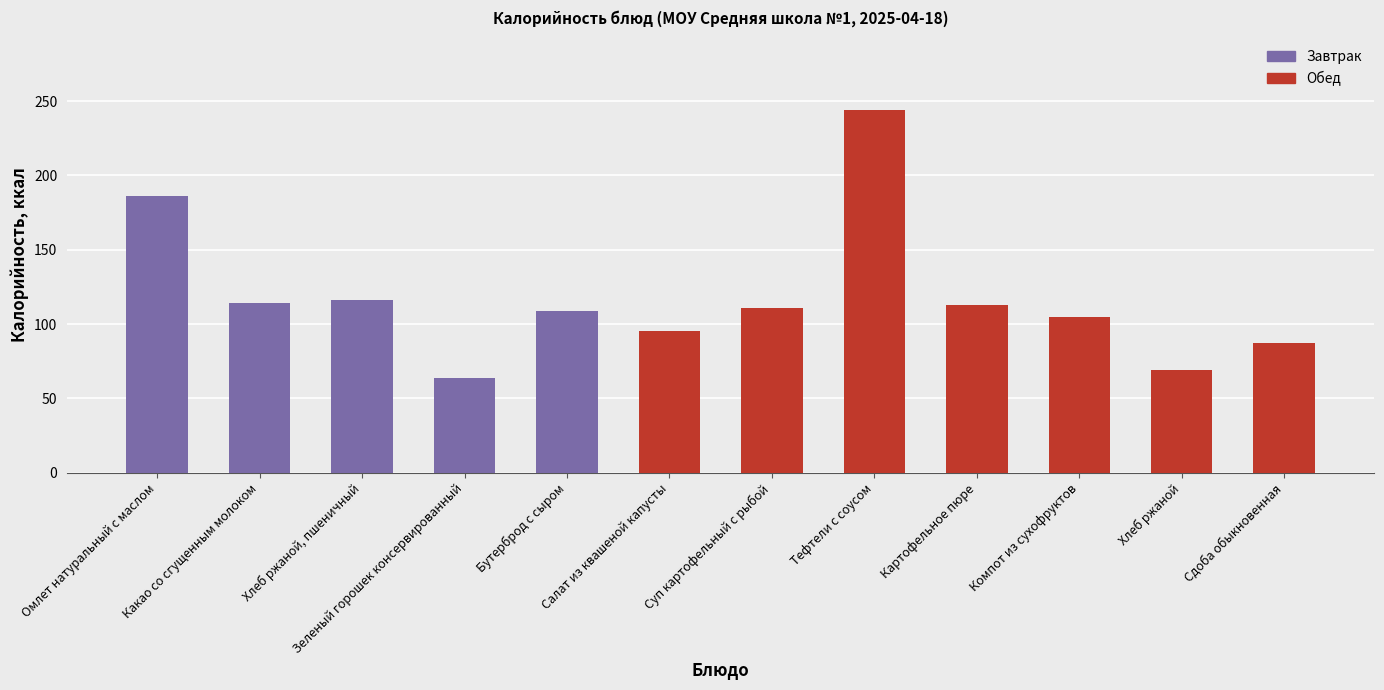

What is the sum of all values?

1413